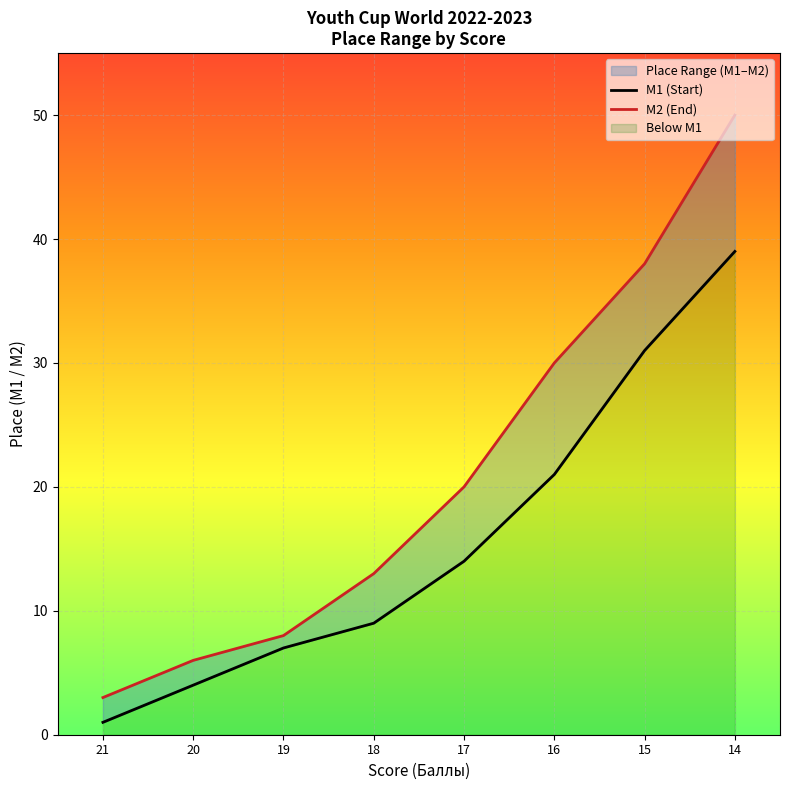

Is the value of M2 (End) at 21 greater than the value of M1 (Start) at 17?

No